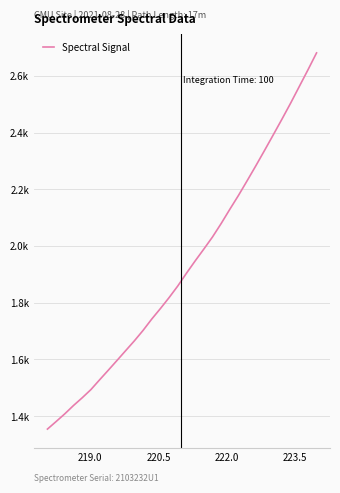

Does the chart display data point markers on the line(s)?

No